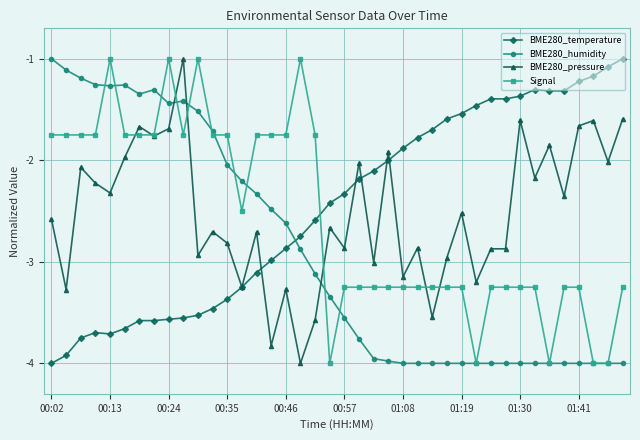

After their last crossing, which series has the higher values: BME280_humidity or BME280_pressure?

BME280_pressure